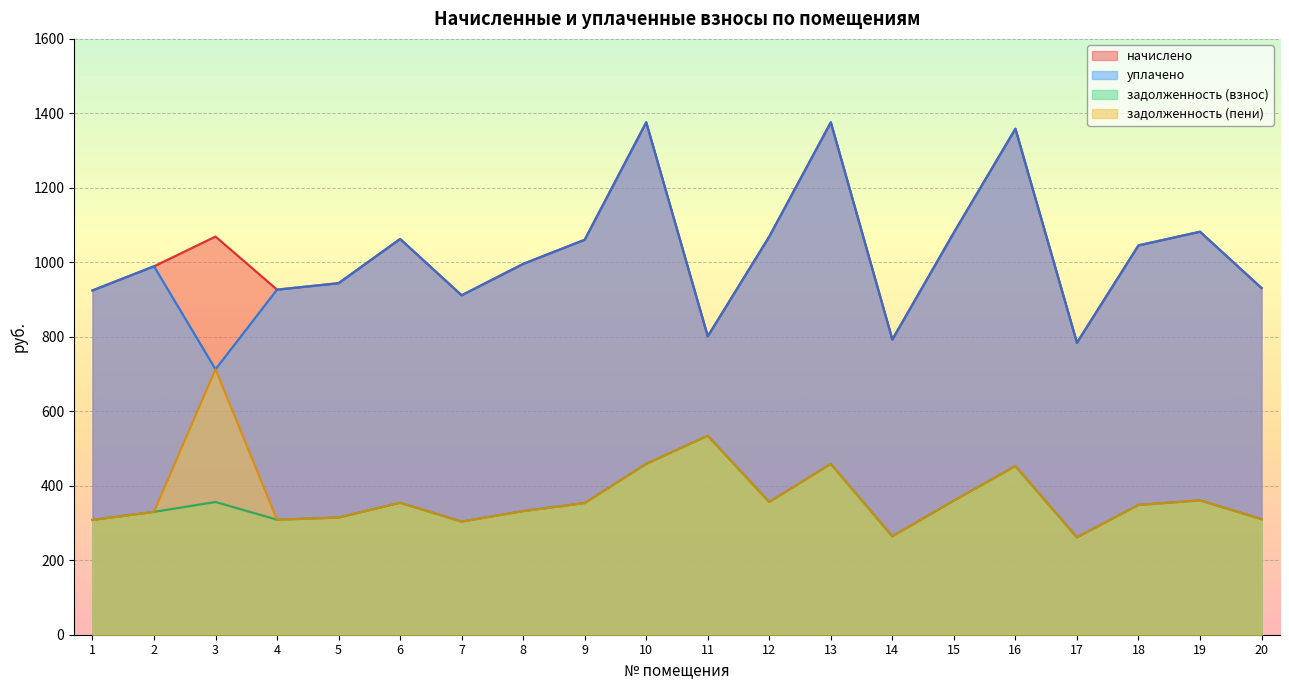

What is the spread (max minus min) of values at 12?

712.8